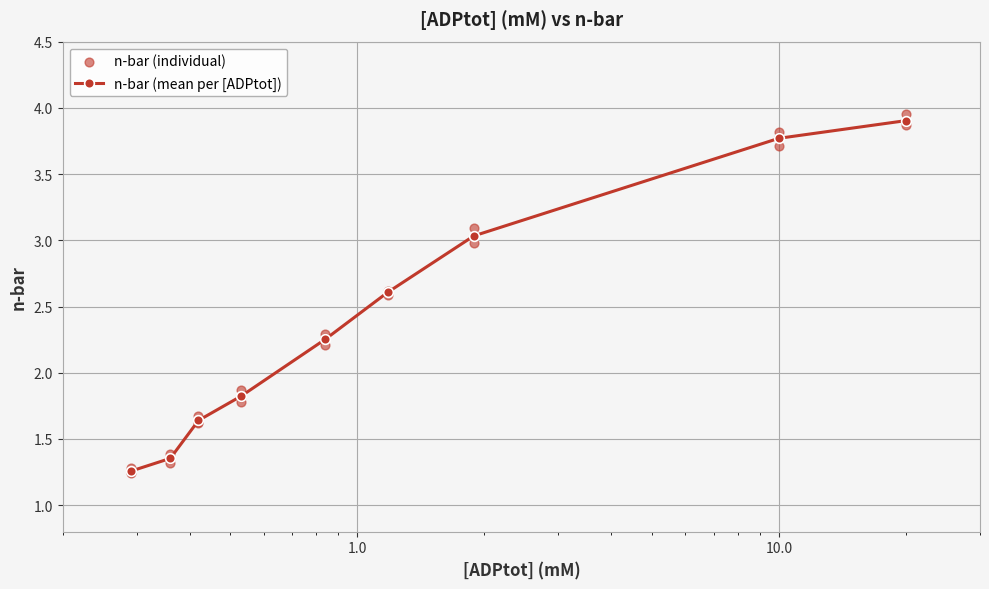

True or false: n-bar (mean per [ADPtot]) has more than 1 interior local peaks.

False